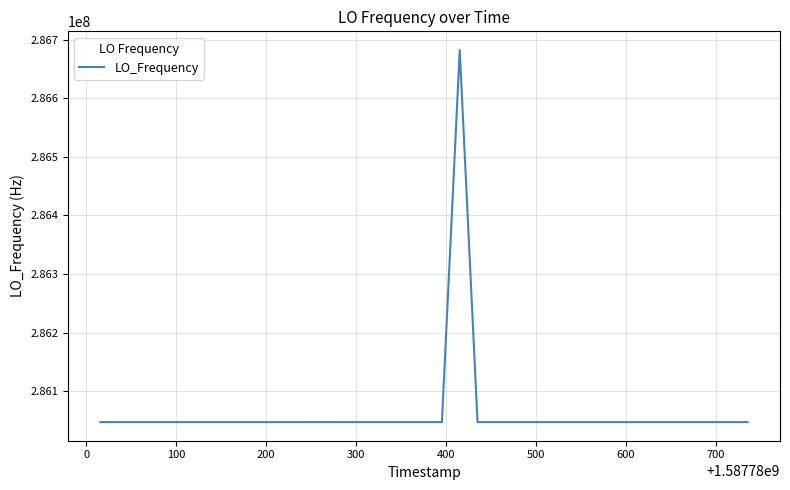

What is the maximum value shown in the chart?

286682708.3